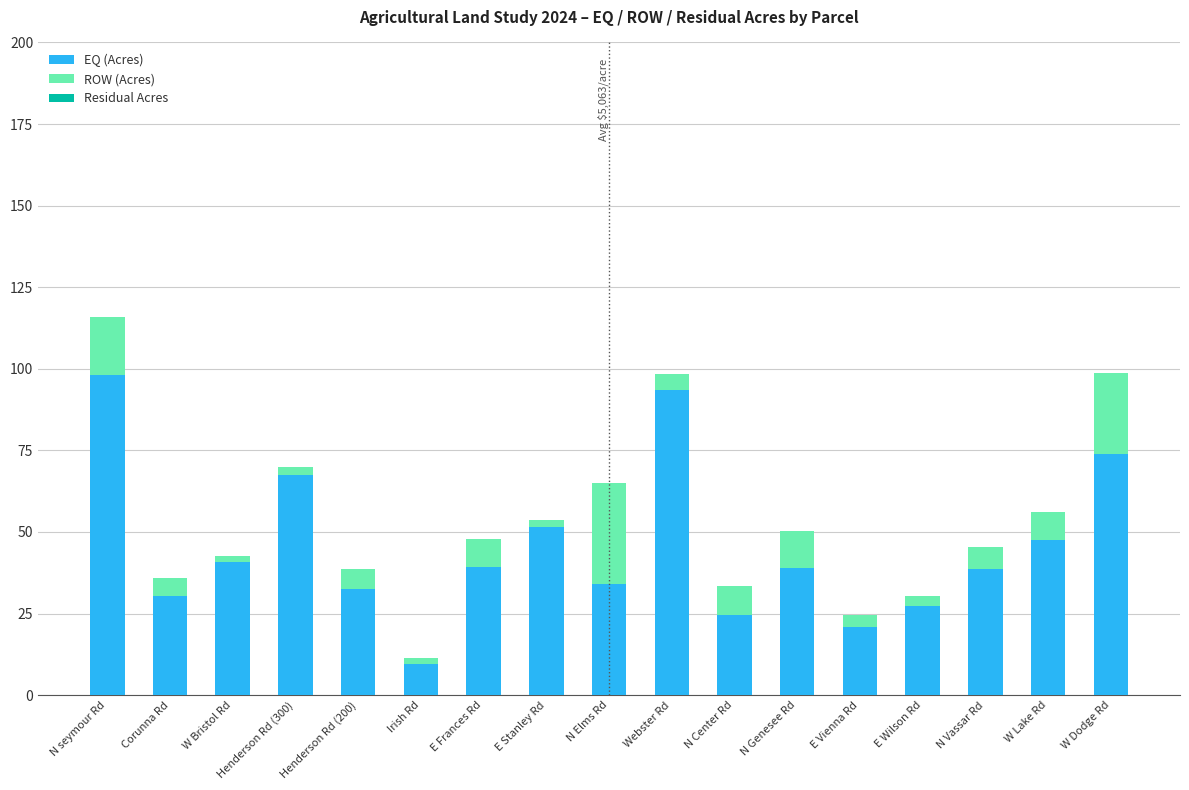

How many distinct data groups are displayed?

2